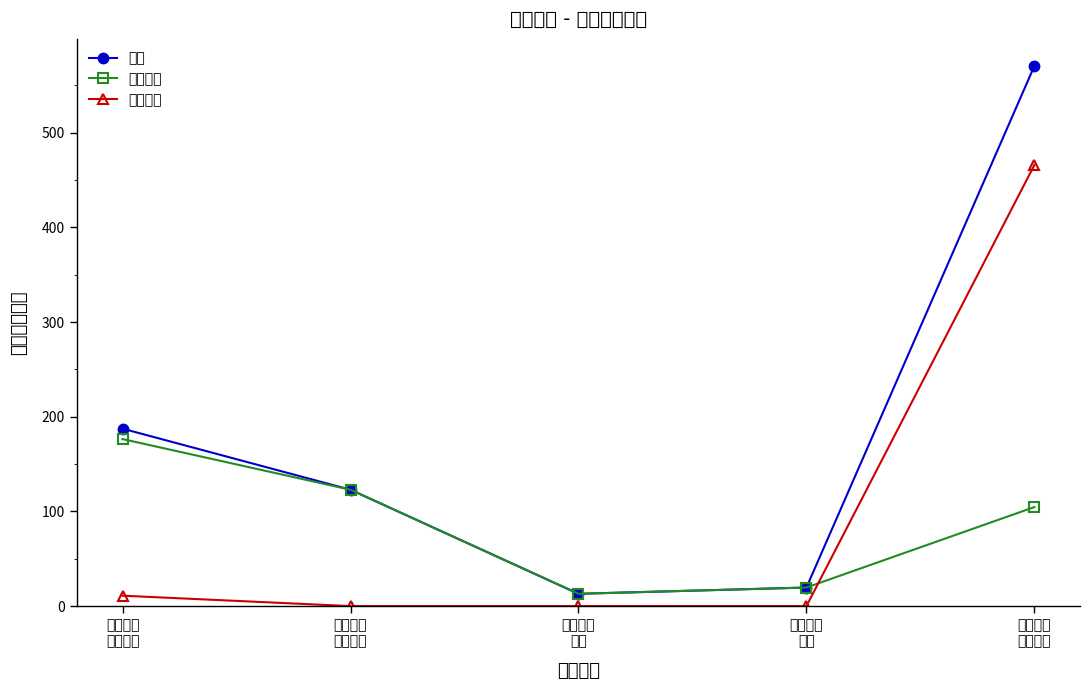

True or false: 基本支出 and 合计 intersect in this chart.

False